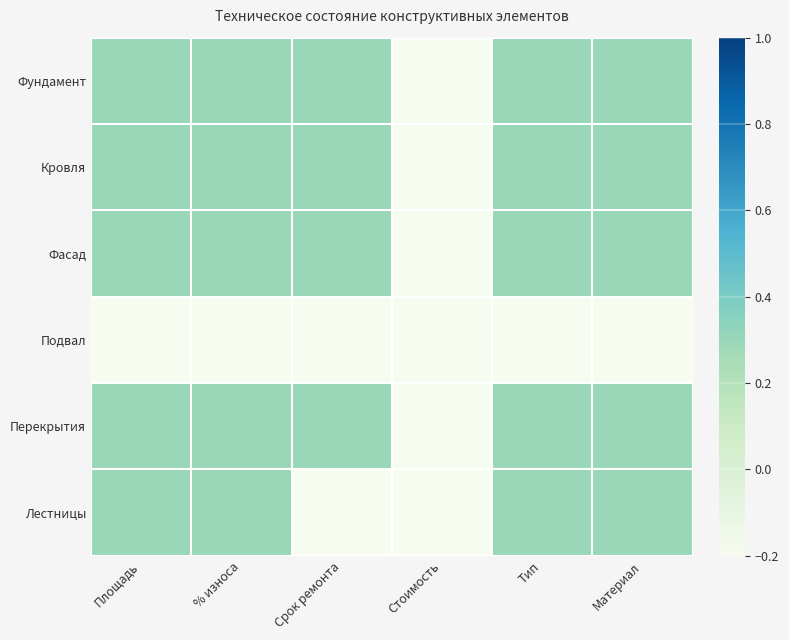

Which series has the largest total across all categories?

Фундамент